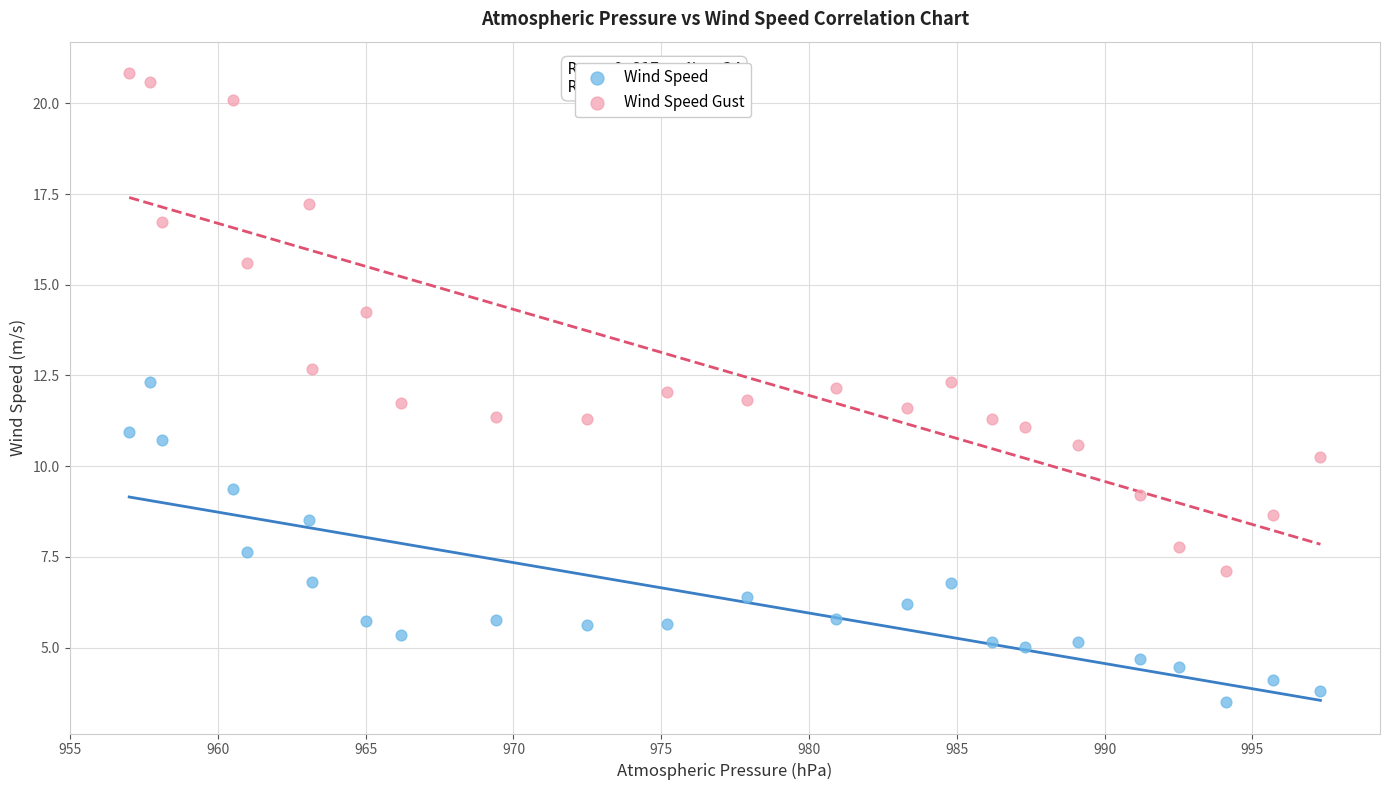

Which series contains the highest Y value?

Wind Speed Gust